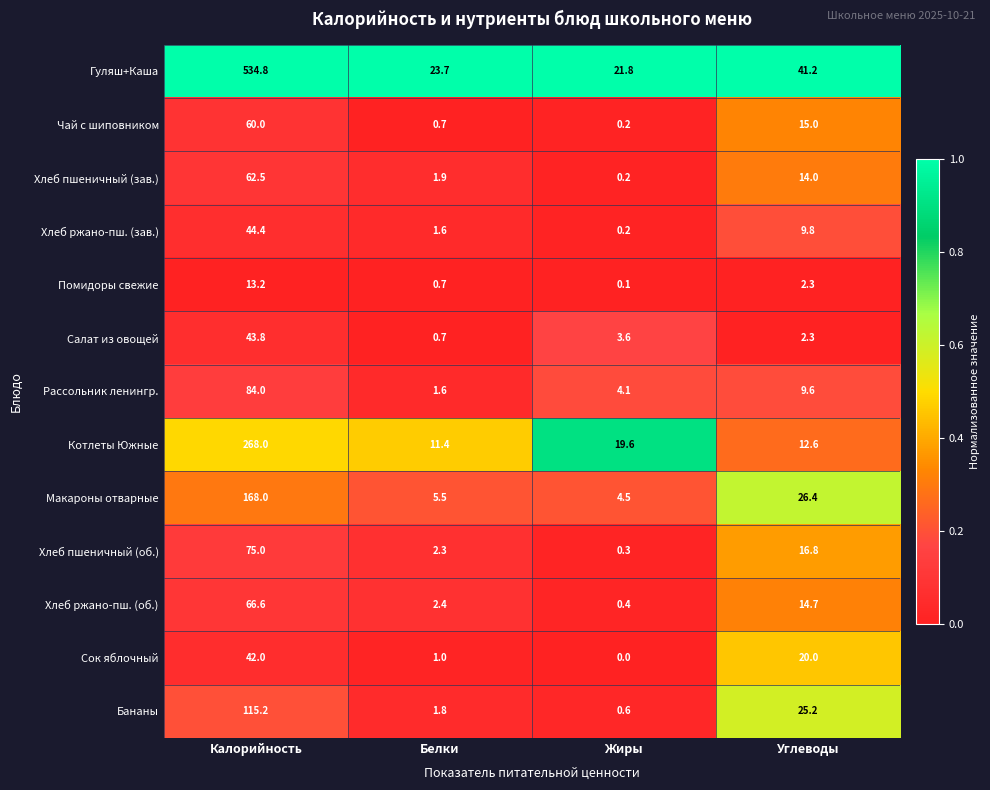

List the series in order of their peak value, highest first.

Гуляш+Каша, Котлеты Южные, Макароны отварные, Бананы, Рассольник ленингр., Хлеб пшеничный (об.), Хлеб ржано-пш. (об.), Хлеб пшеничный (зав.), Чай с шиповником, Хлеб ржано-пш. (зав.), Салат из овощей, Сок яблочный, Помидоры свежие